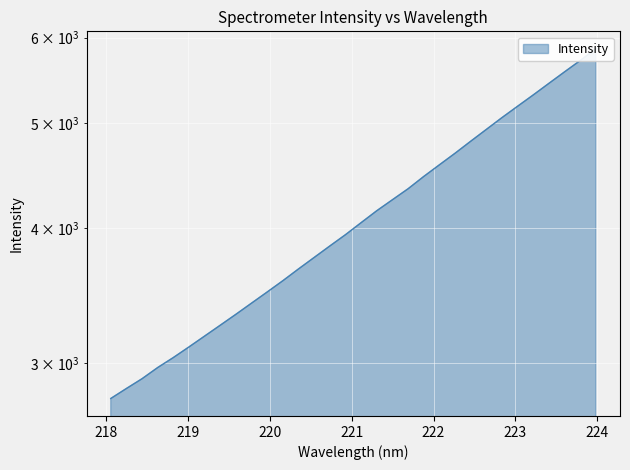

True or false: the data shows 3544.7 at 223.5987.

False